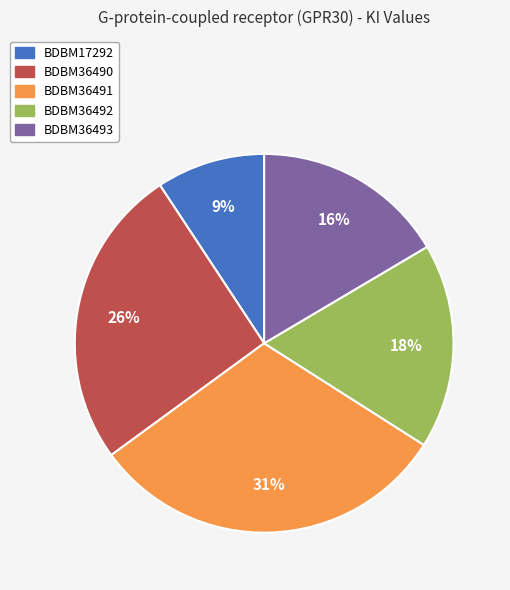

How many slices are in this pie chart?

5